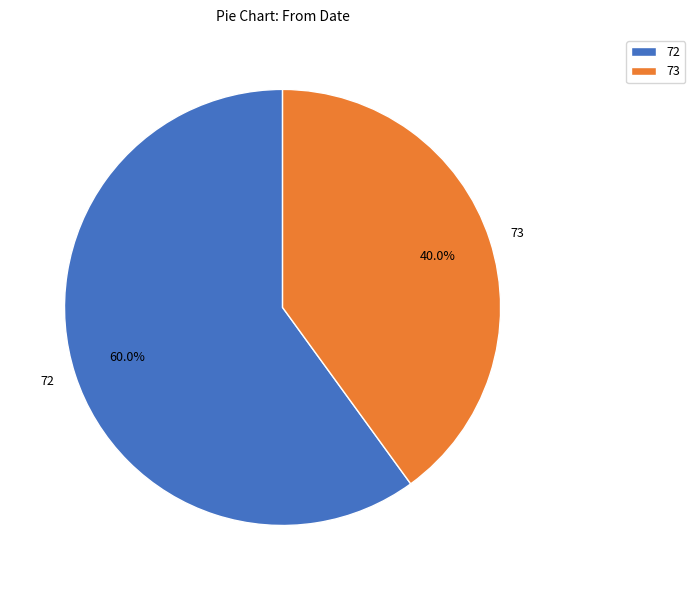

Is 72 the majority of the pie?

Yes